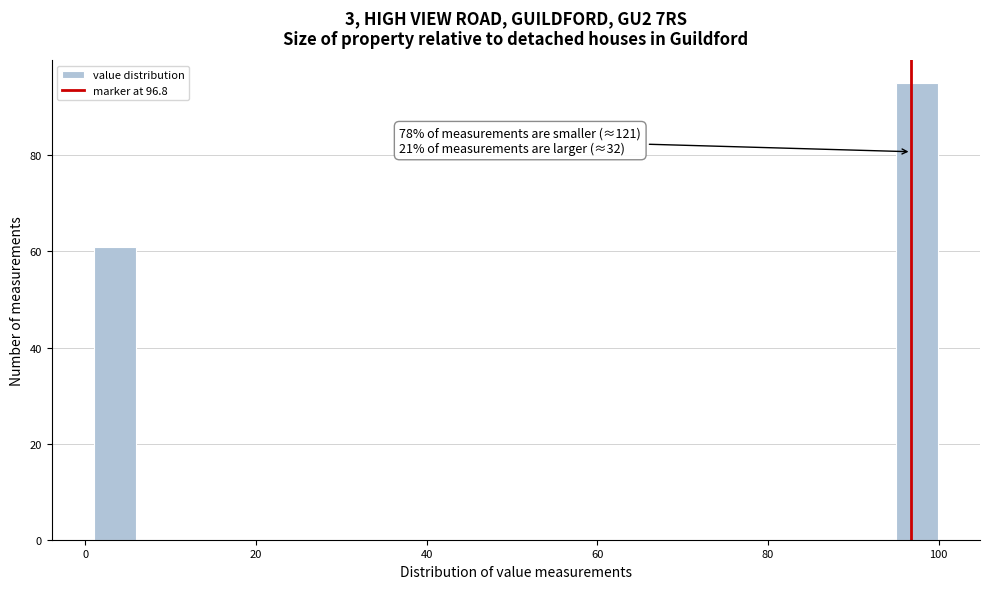

Around what value on the x-axis is the tallest bar? Give the approximate position of its centre, as read against the axis.

98